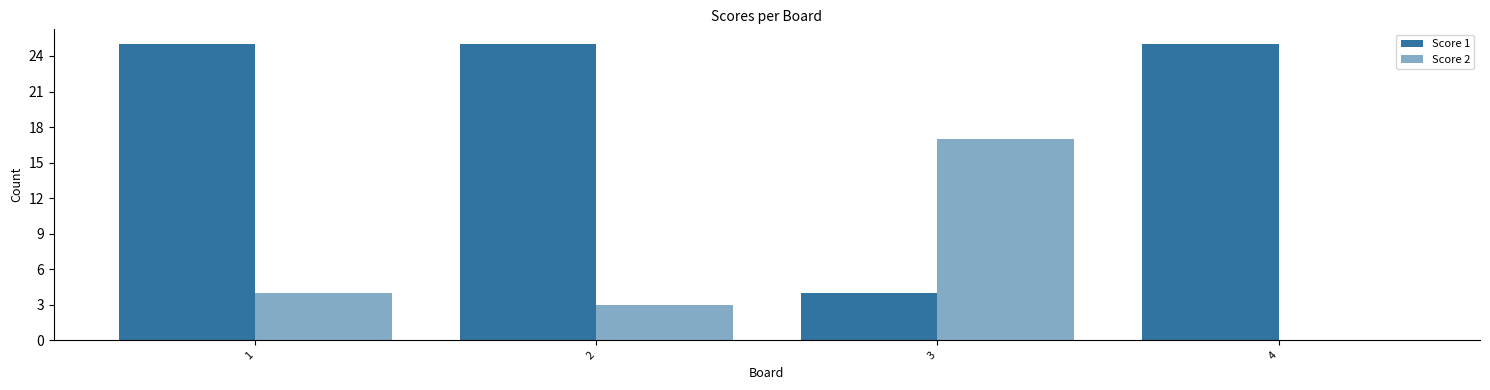

How many groups of bars are there?

4